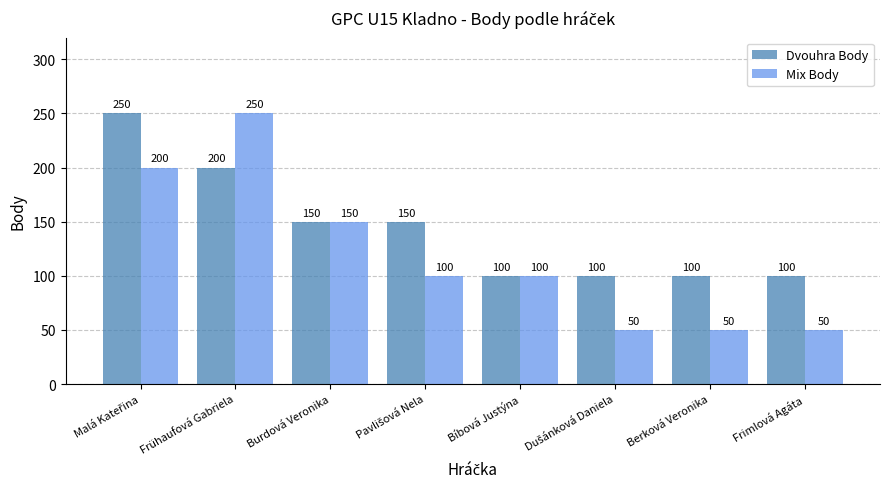

Which series has the largest total across all categories?

Dvouhra Body